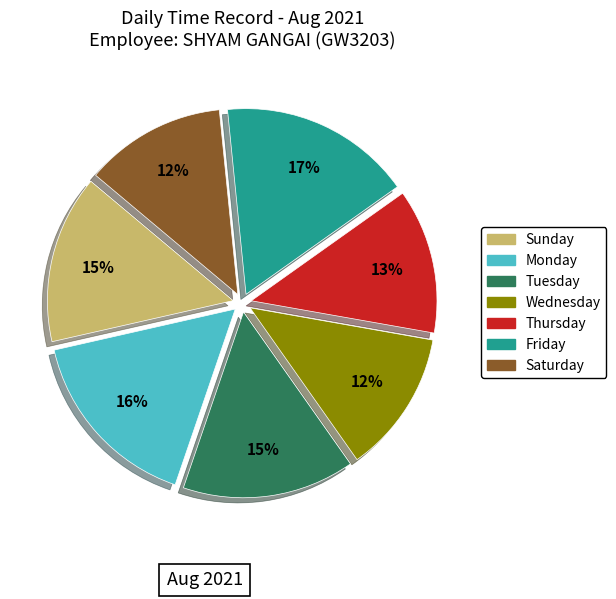

Is there any slice that represents more than half of the pie?

No